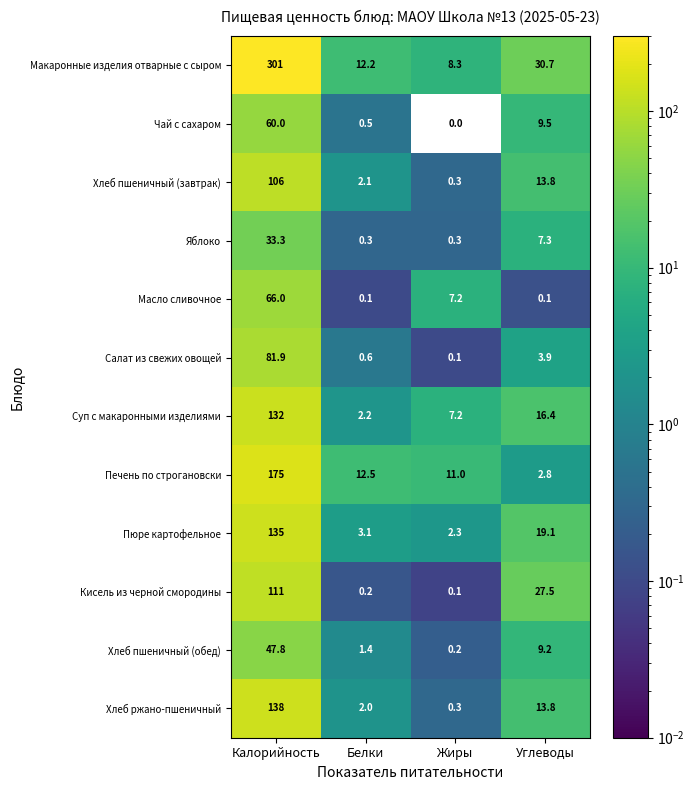

What is the total value across all series at Белки?

37.2